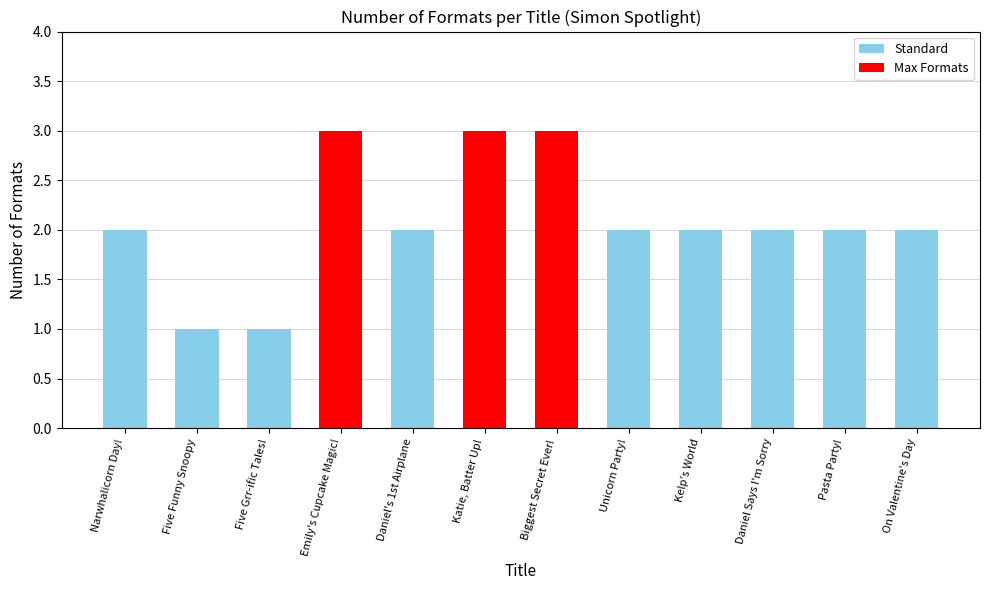

Count the values in the range 2 to 3.

10